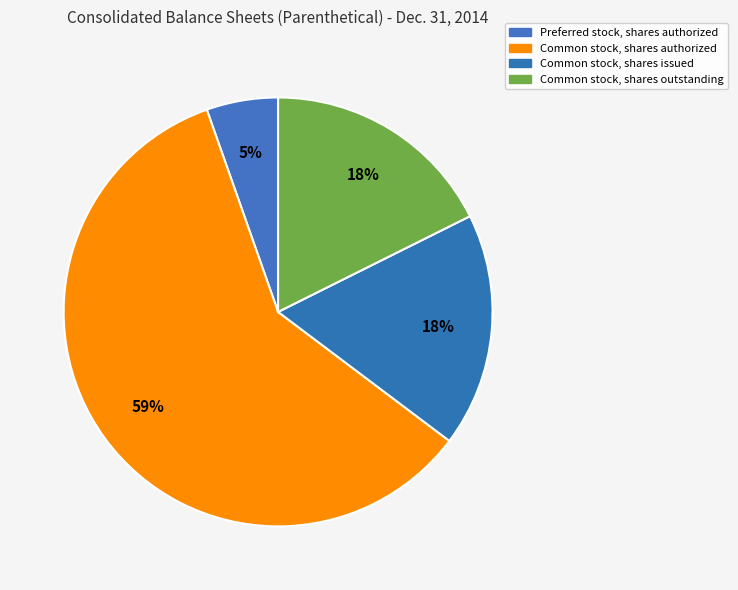

How many slices are in this pie chart?

4